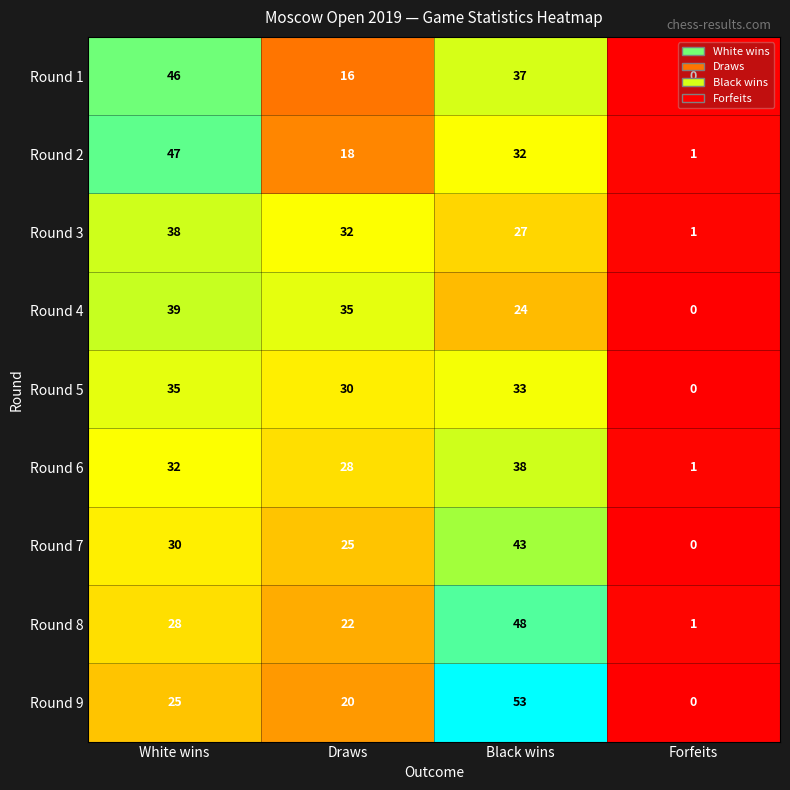

Which category has the highest value across all series?

Black wins